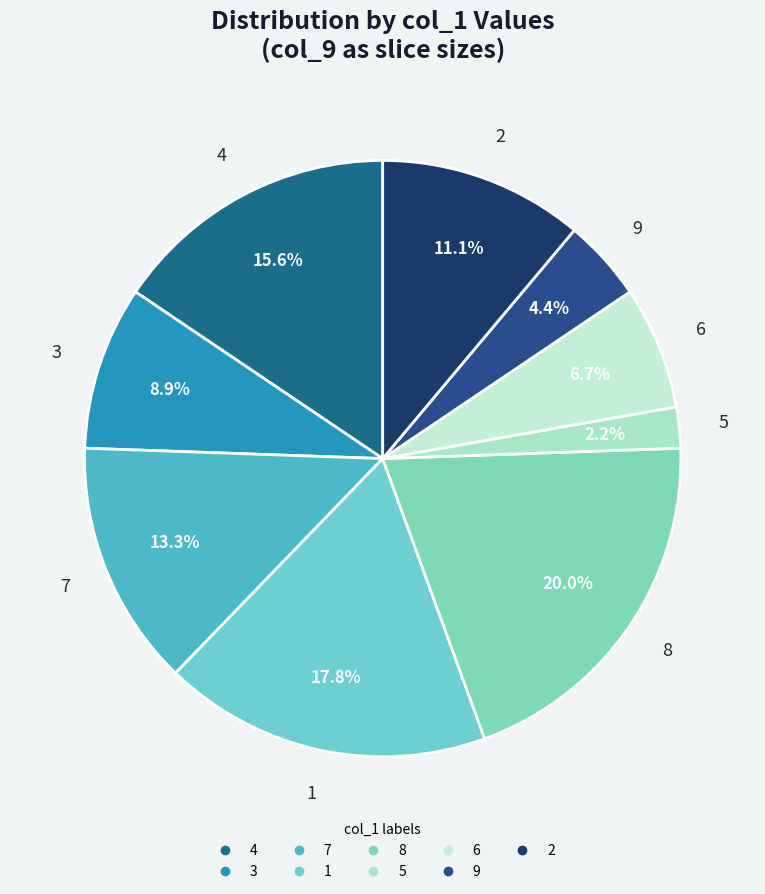

Combined, what portion of the pie is 3 and 6?

15.6%